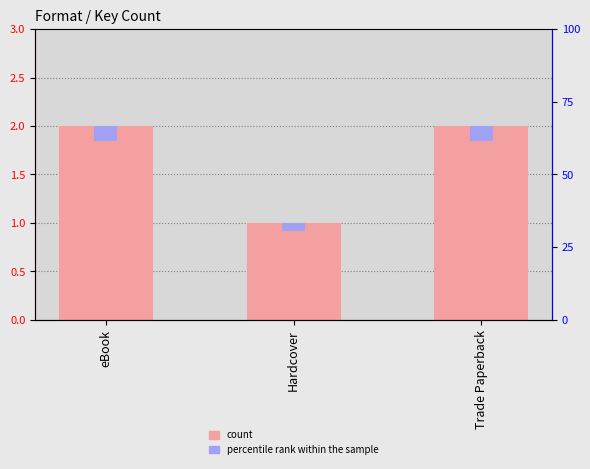

How many bars are there in total?

3